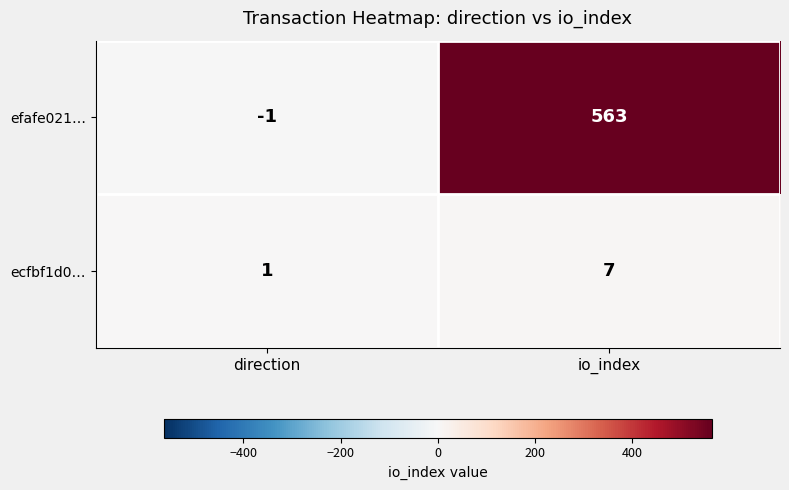

What is the average value of the ecfbf1d0… series?

4